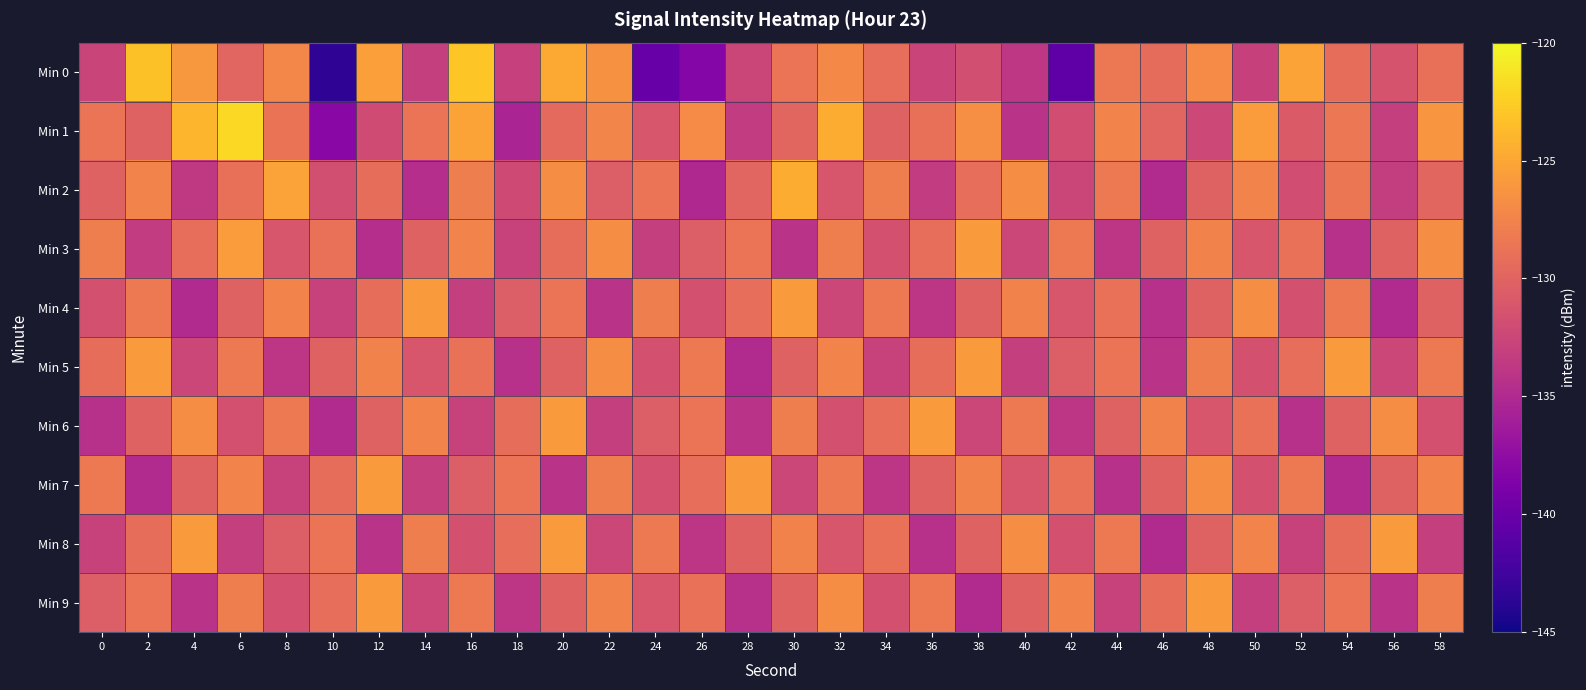

Which series changed the most between 48 and 56?

Min 9